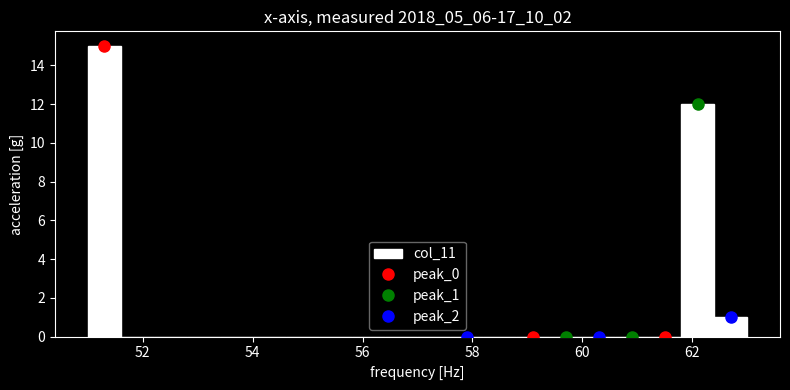

Around what value on the x-axis is the tallest bar? Give the approximate position of its centre, as read against the axis.

51.4